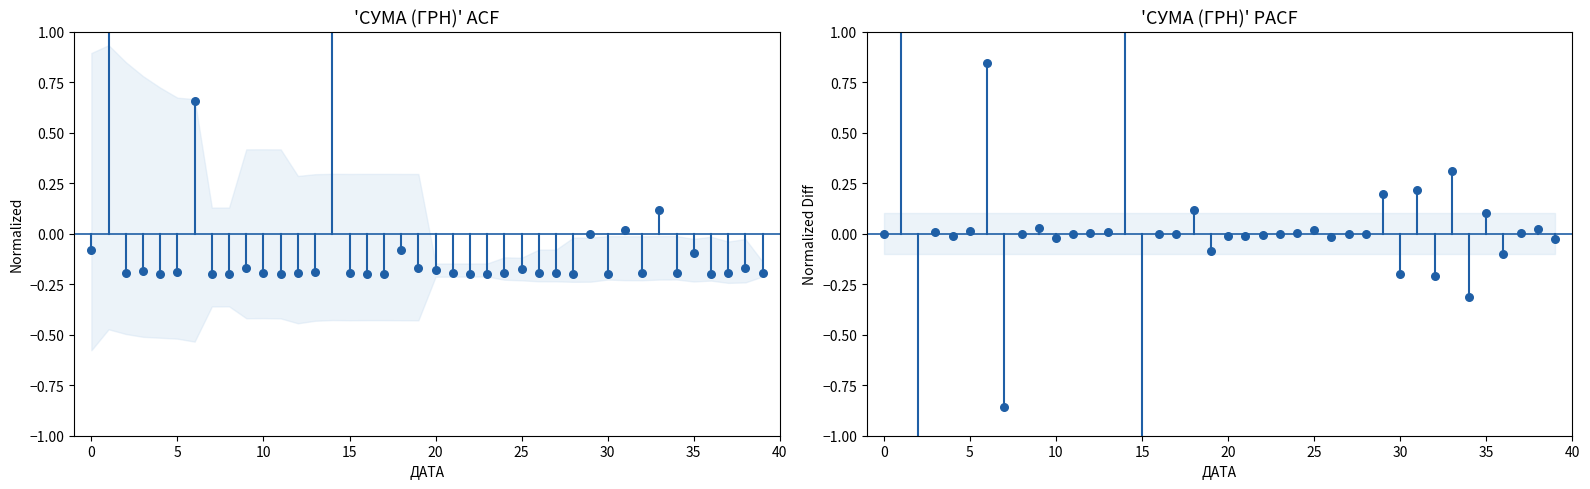

Which series contains the highest Y value?

СУМА (ГРН) diff